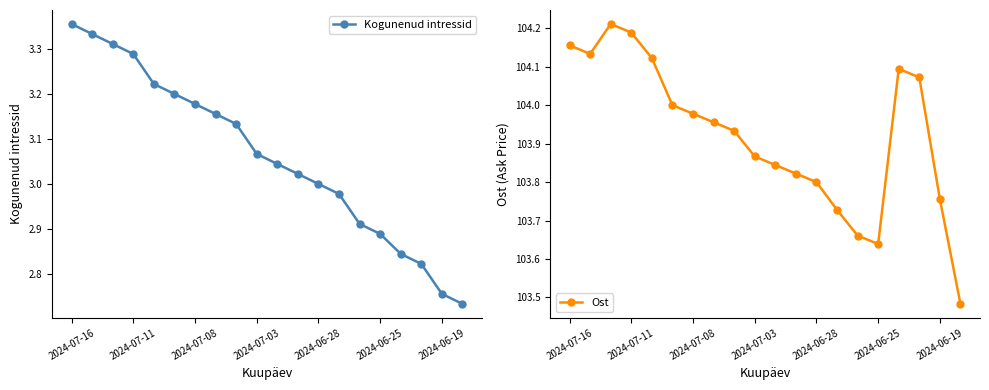

True or false: Ost has more than 2 points higher than both neighbors.

False